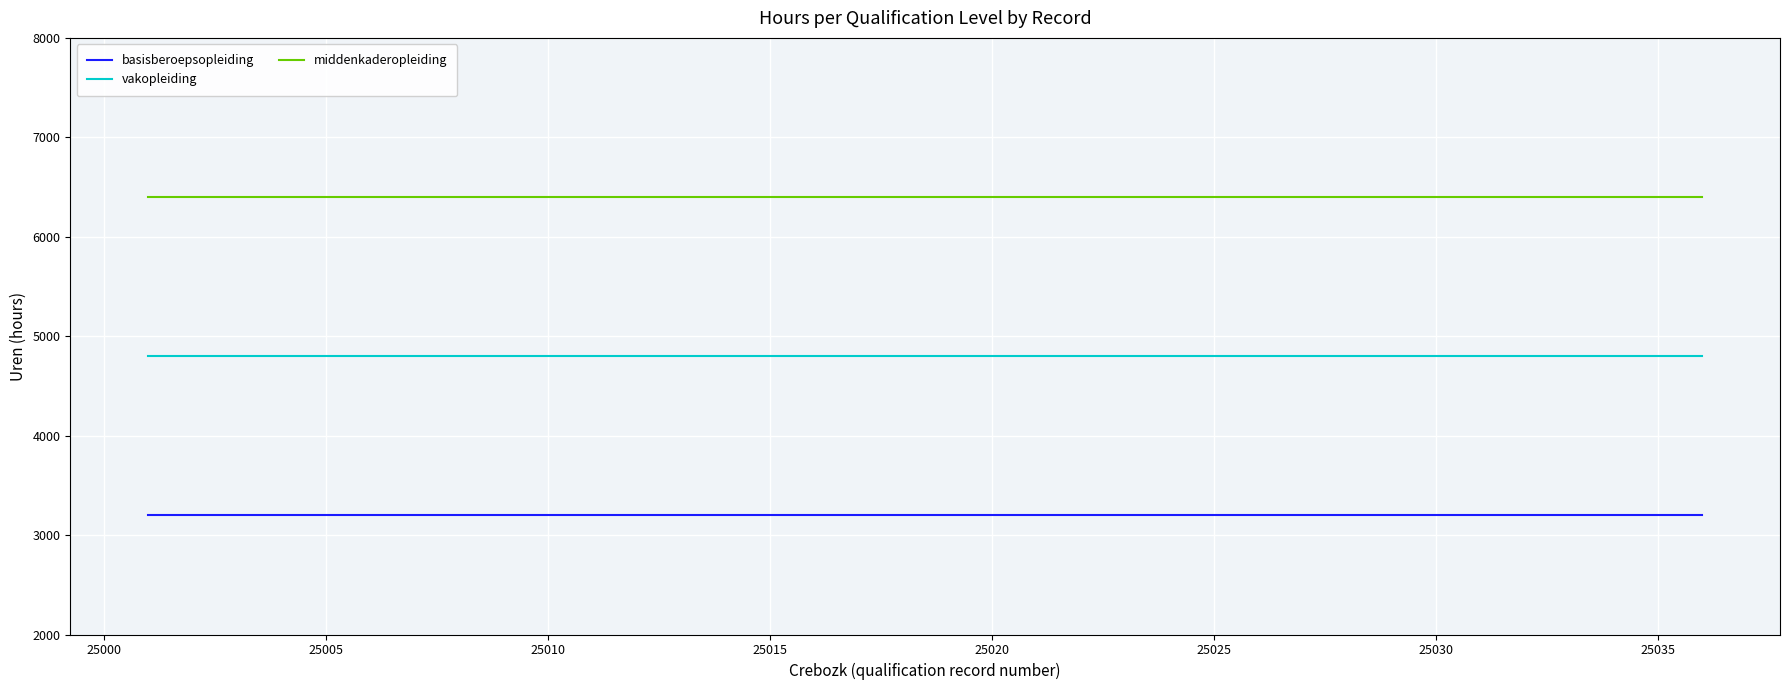

What is the highest value of the vakopleiding series?

4800